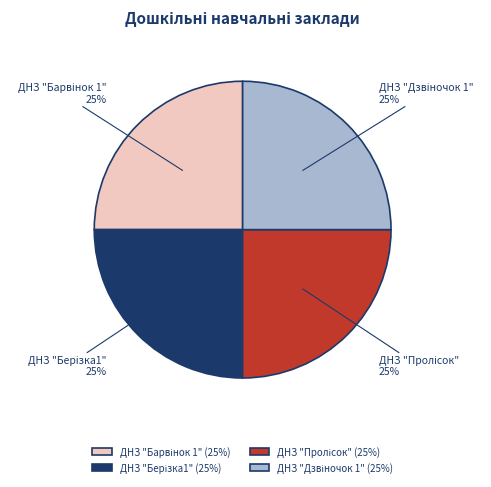

To the nearest percent, what is the average slice percentage?

25%